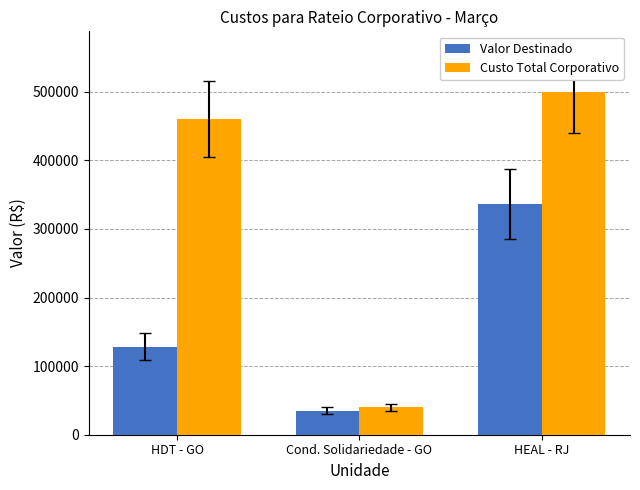

What position from the left is HDT - GO?

1